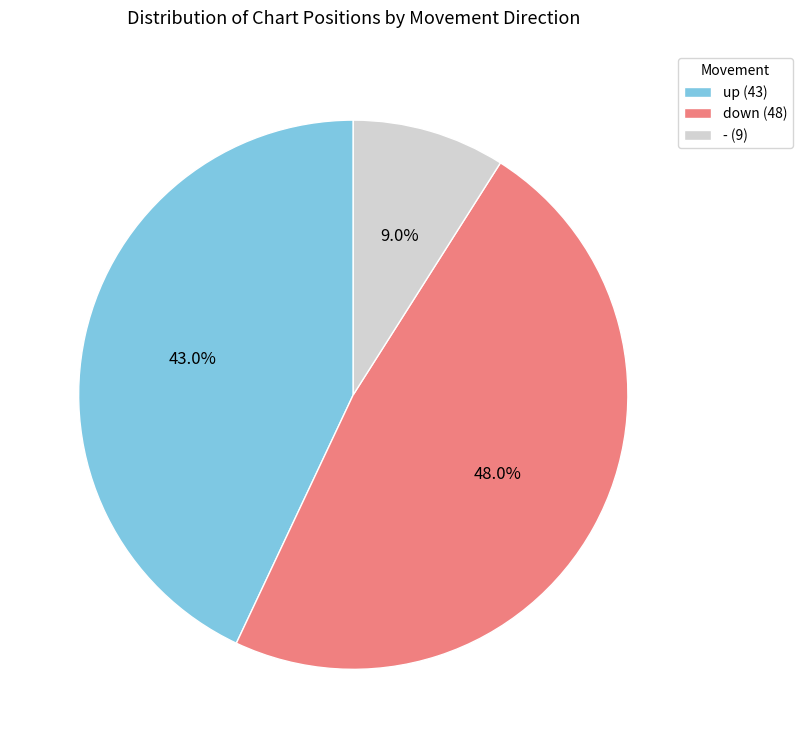

What is the ratio of the value at down (48) to the value at up (43)?

1.1